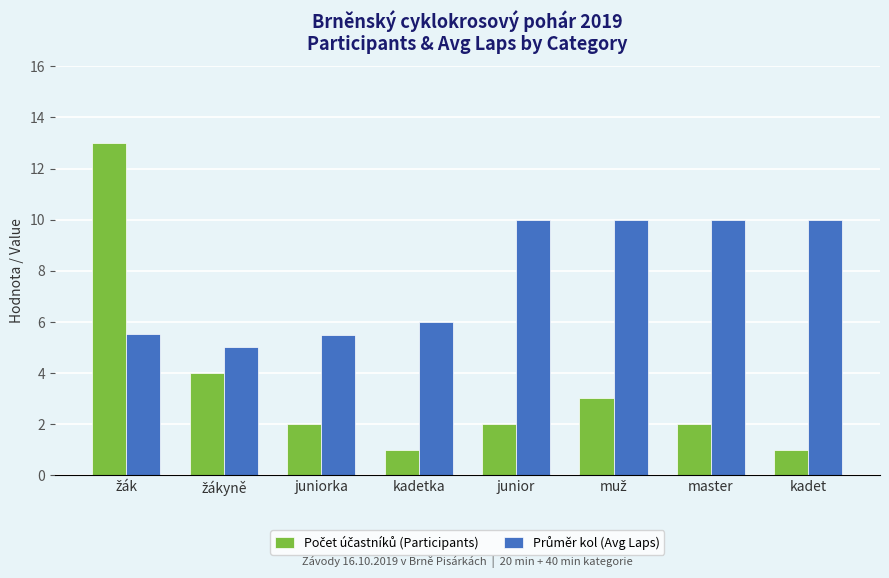

What is the difference between the highest and lowest values at kadet?

9.0